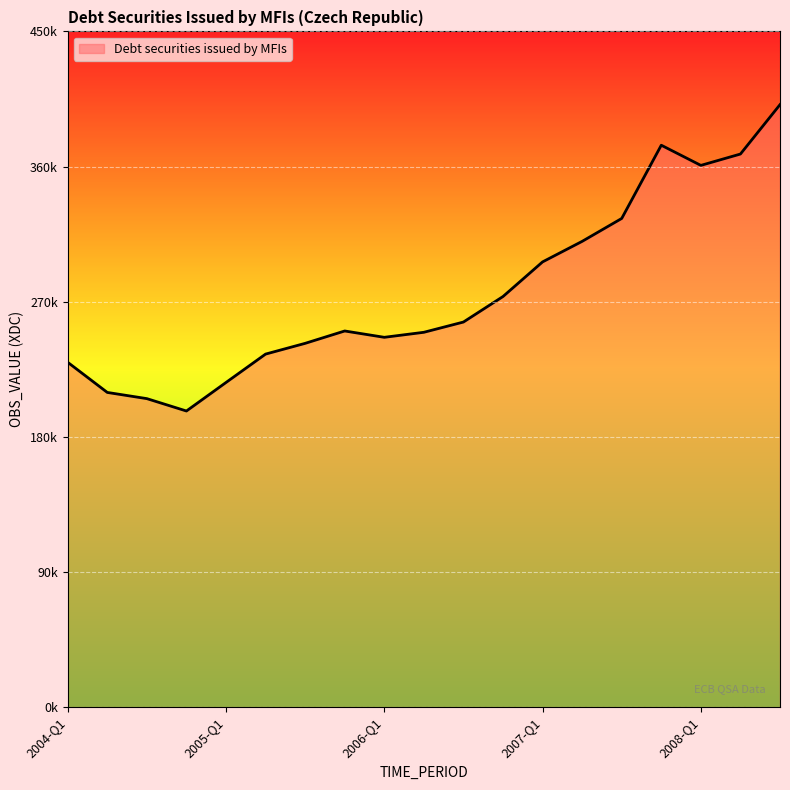

At which category does the data reach its first local peak?

2005-Q4